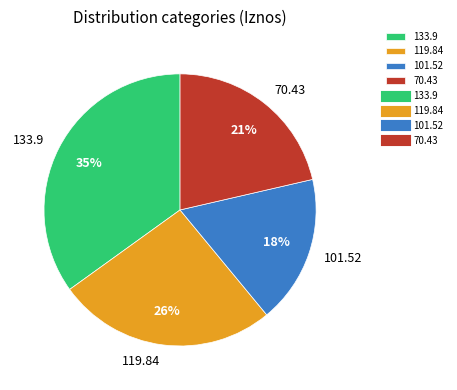

Do 133.9 and 101.52 together represent more than half of the pie?

Yes